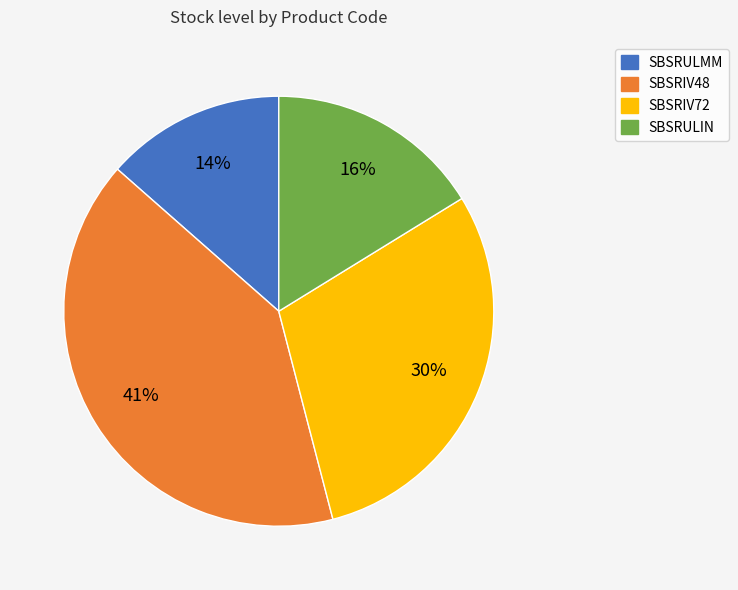

How many segments does this pie chart have?

4